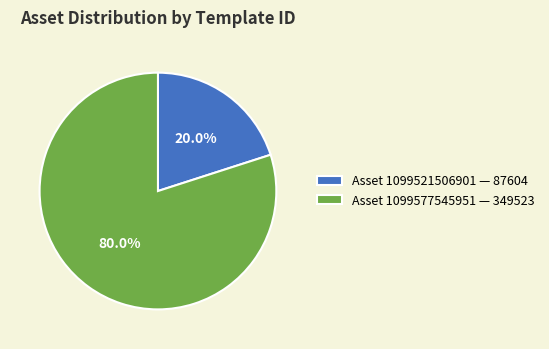

How many slices are in this pie chart?

2